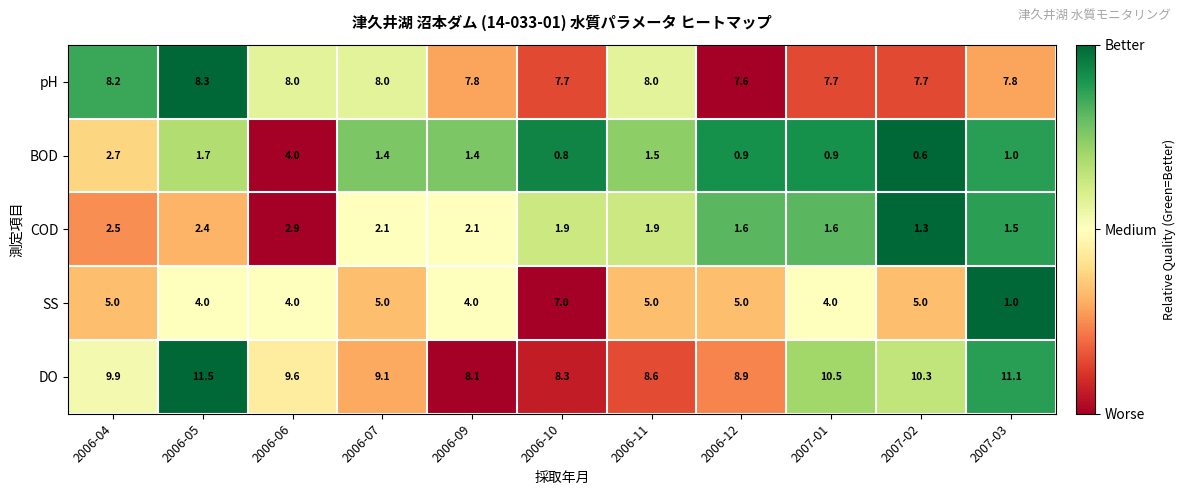

What is the average value of the COD series?

2.0